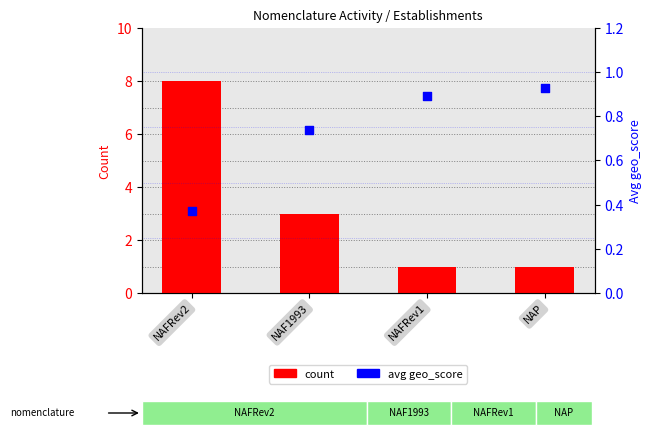

Which series has the widest spread of Y values?

count